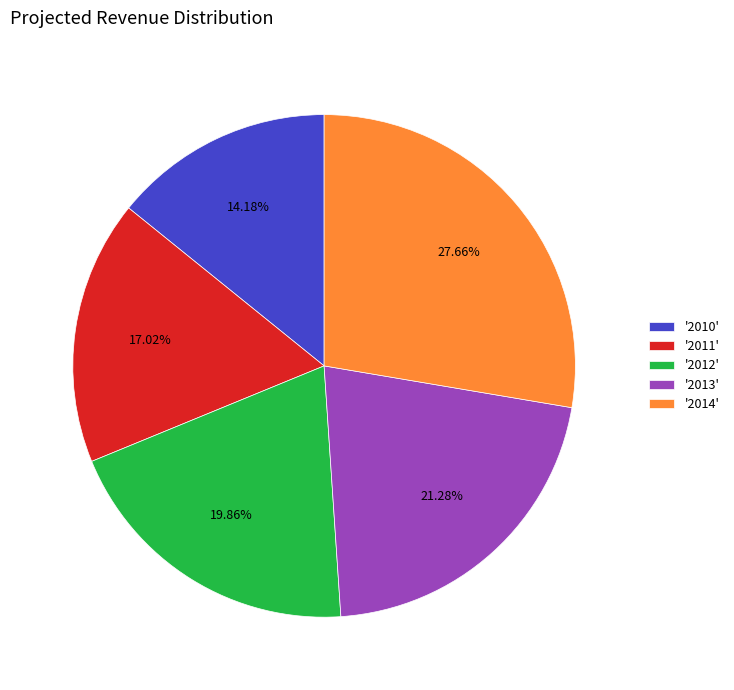

Rank the categories by value from lowest to highest.

'2010', '2011', '2012', '2013', '2014'